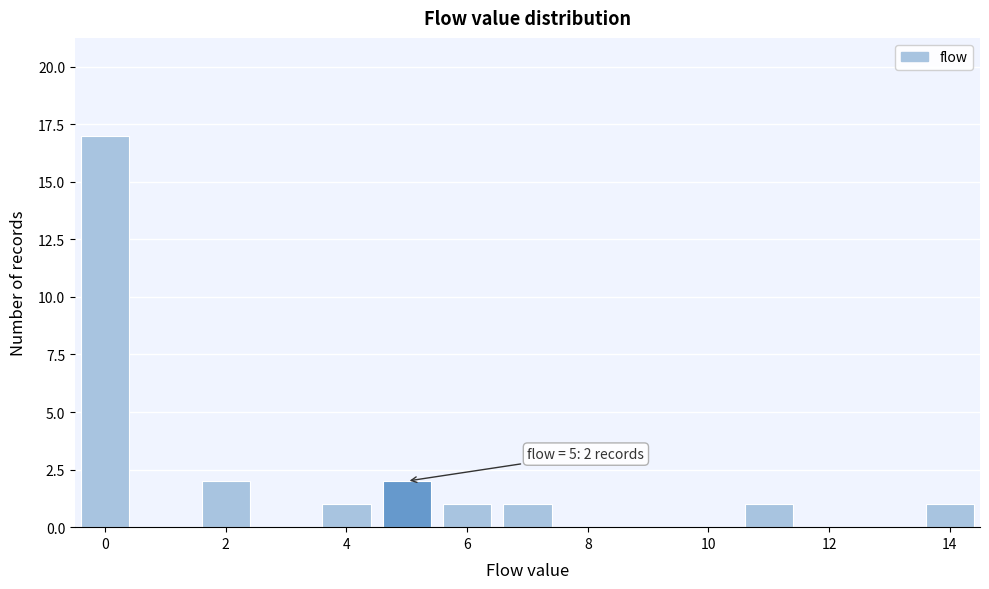

Which range on the x-axis has the tallest bar?

-0.5 to 0.5